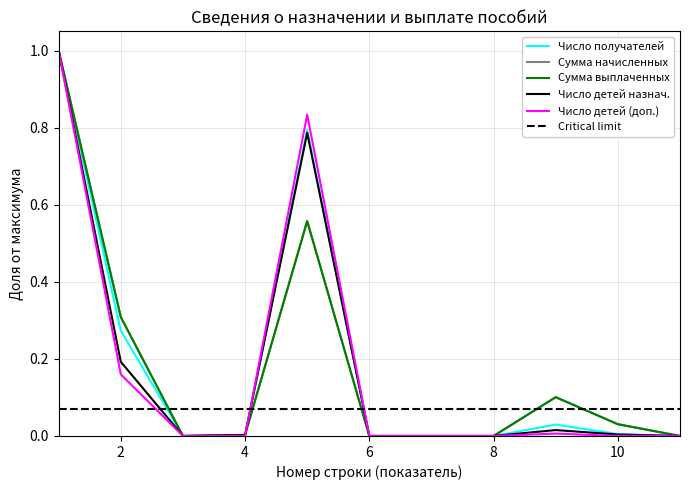

What is the average value of the Число получателей series?

0.2